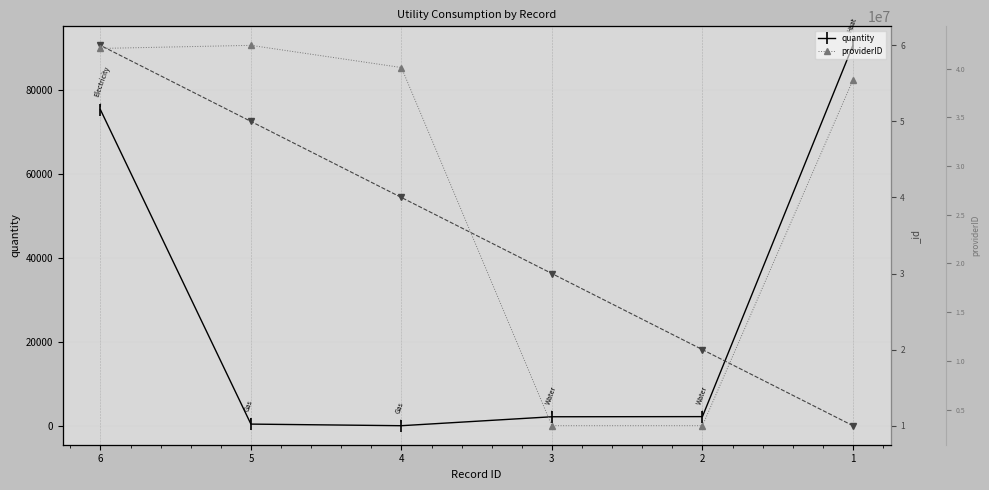

What is the value of the quantity point at the 2nd from the left?

2236.0